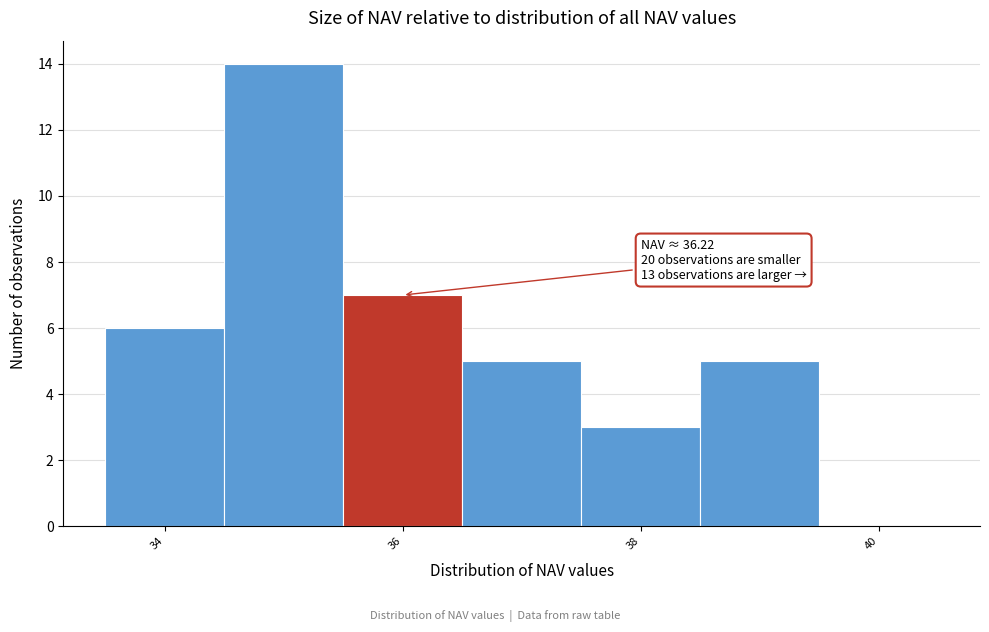

Over which range of the x-axis is the bar tallest?

34.5 to 35.5